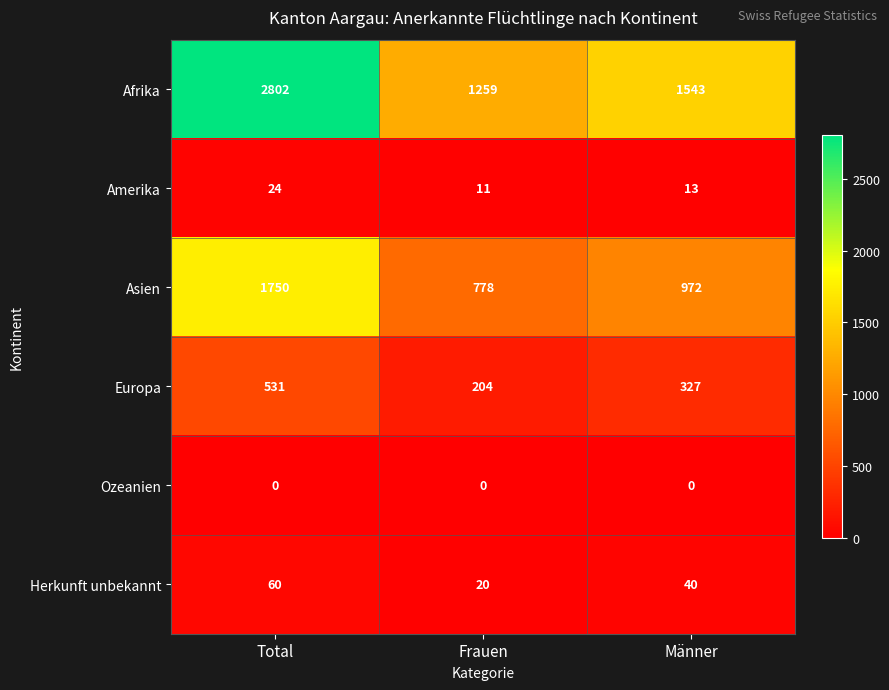

At which category does the chart reach its peak across all series?

Total